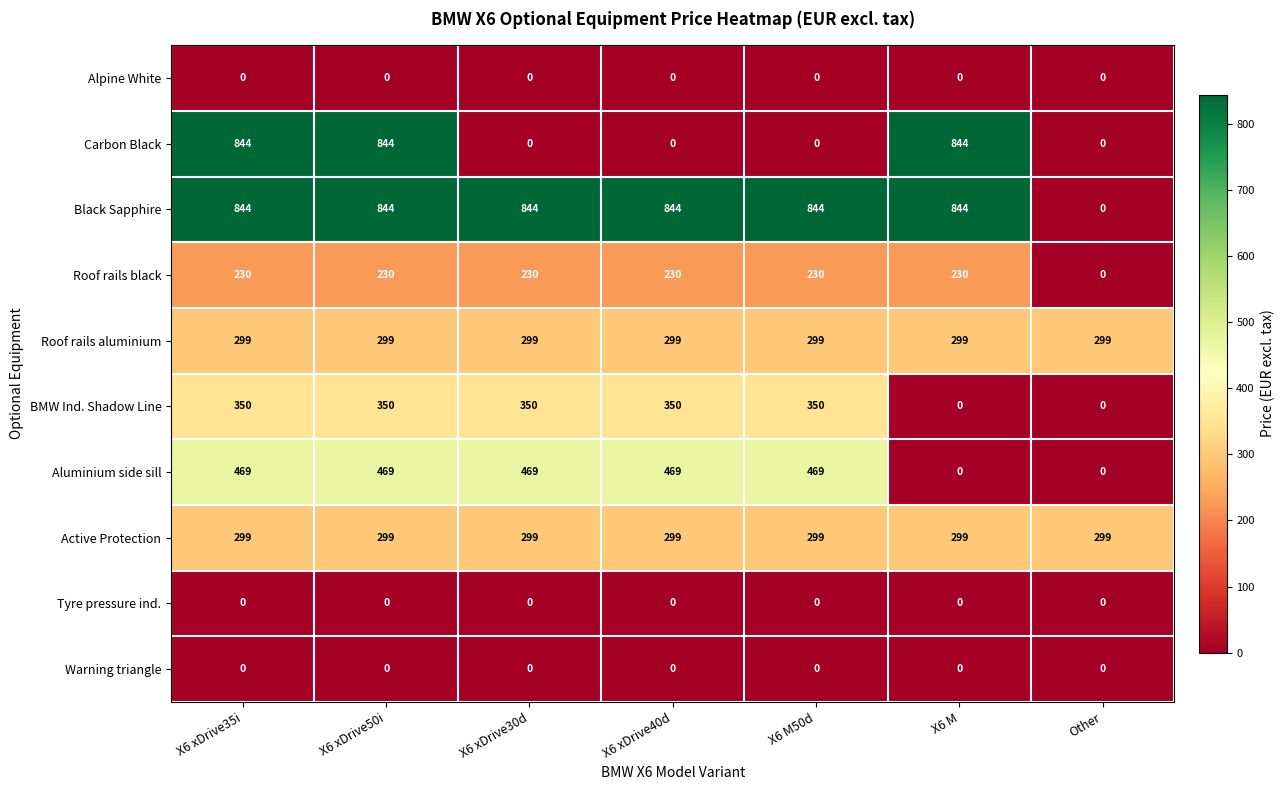

What is the difference between the maximum and minimum values in the Black Sapphire series?

844